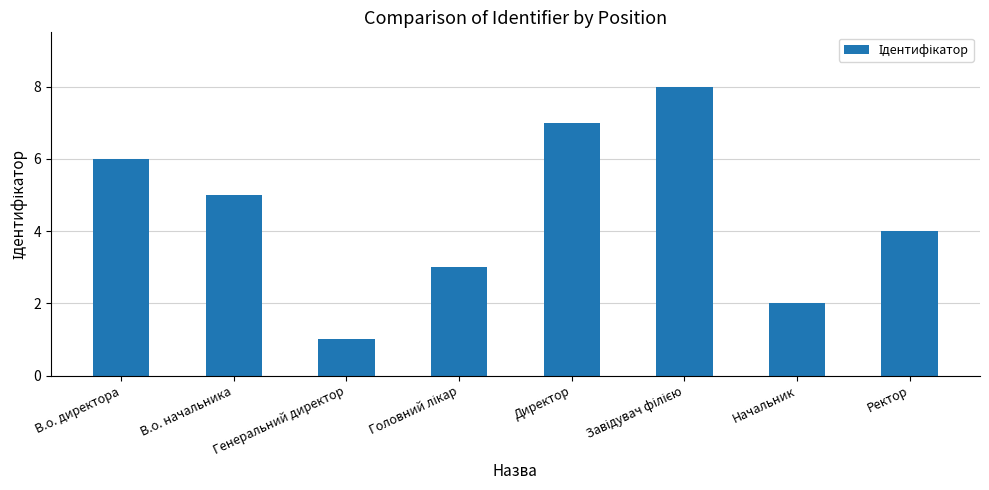

The chart shows a value of 2 at Начальник. True or false?

True